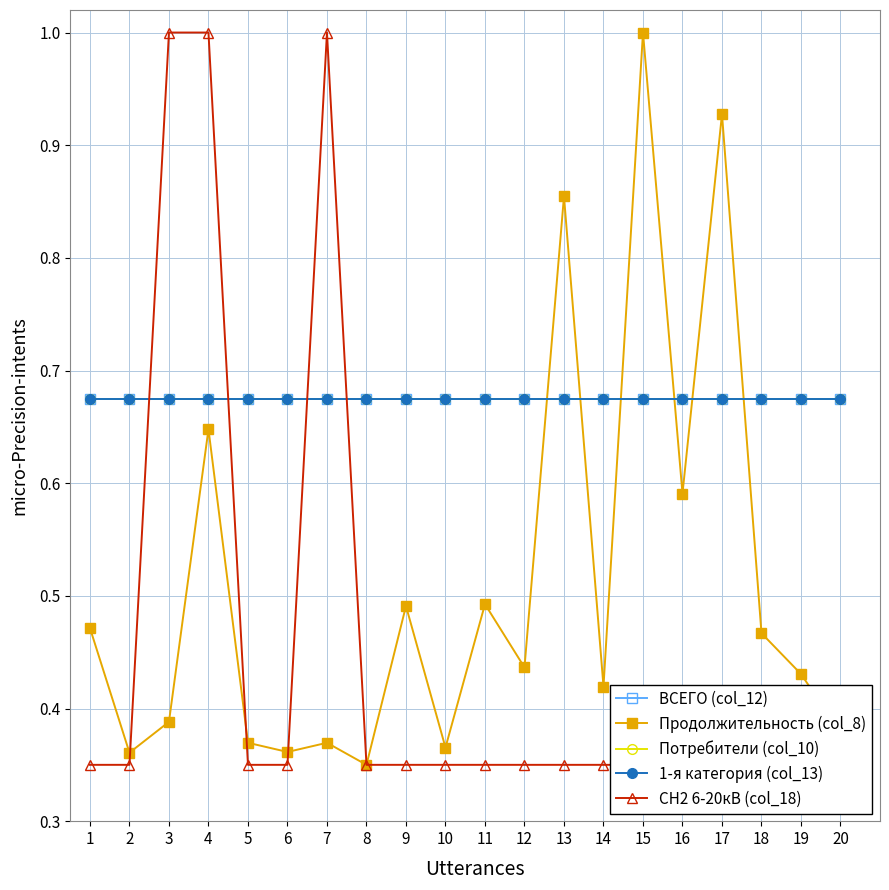

Between 15 and 16, which series saw the biggest shift?

Продолжительность (col_8)